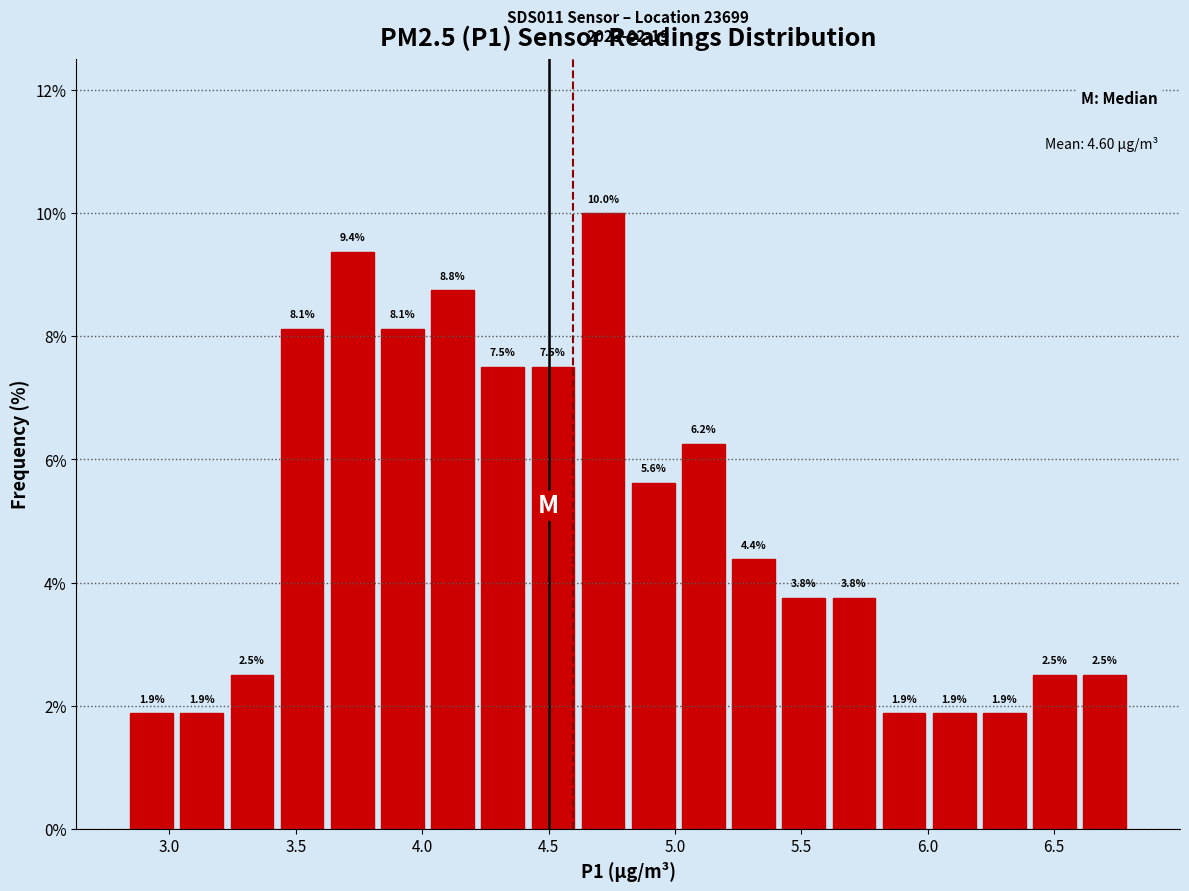

Around what value on the x-axis is the tallest bar? Give the approximate position of its centre, as read against the axis.

4.70